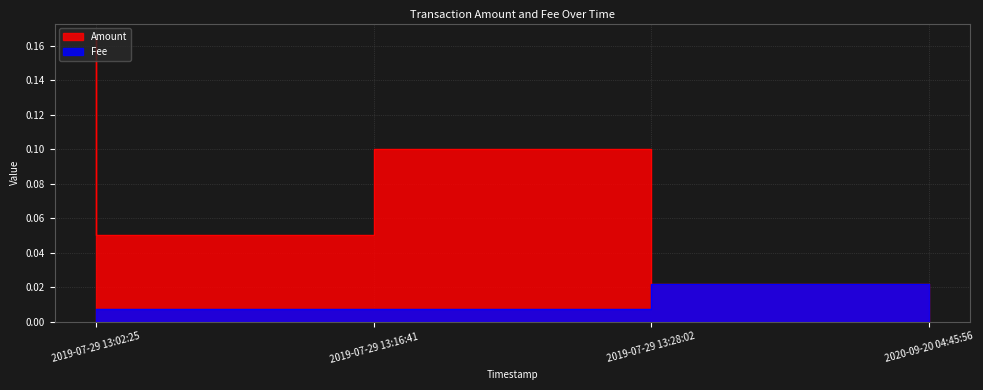

The value of Amount at 2020-09-20 04:45:56 is 0.0. True or false?

False